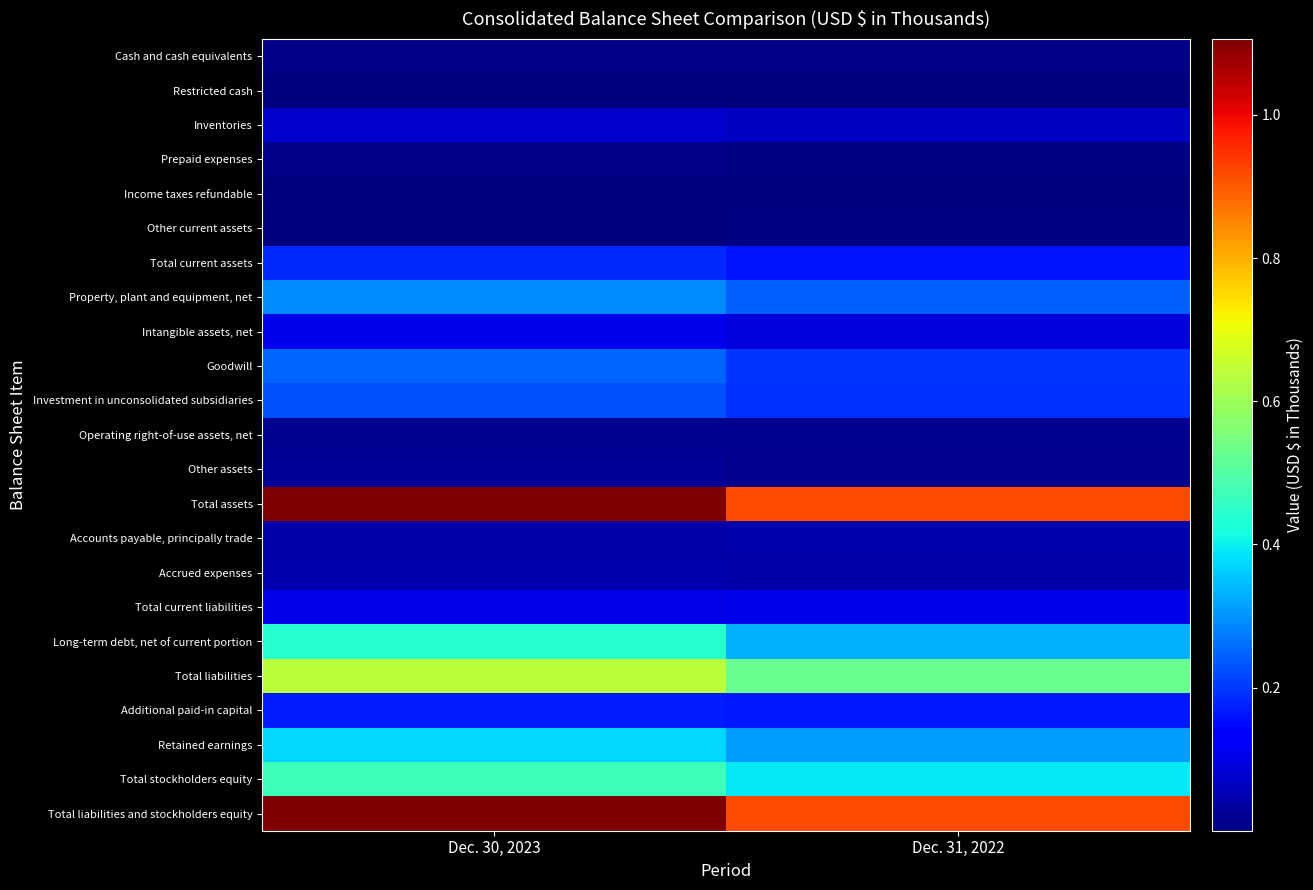

Which series has the largest range (max minus min)?

Total assets